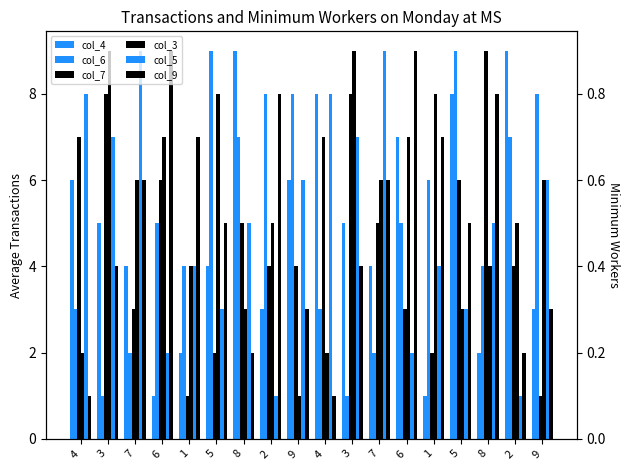

What is the difference between the col_9 values at 2 and 5?

3